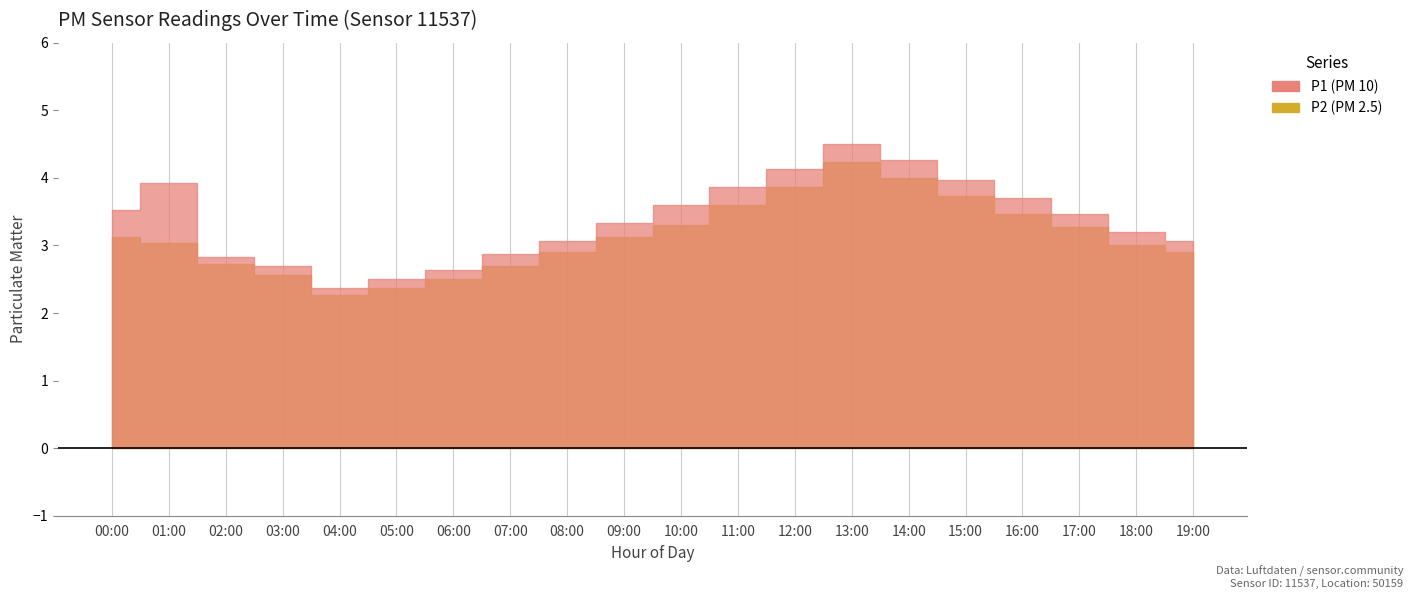

Reading right to left, extract all data points from this chart.

P1: 19:00=3.1	18:00=3.2	17:00=3.5	16:00=3.7	15:00=4.0	14:00=4.3	13:00=4.5	12:00=4.1	11:00=3.9	10:00=3.6	09:00=3.3	08:00=3.1	07:00=2.9	06:00=2.6	05:00=2.5	04:00=2.4	03:00=2.7	02:00=2.8	01:00=3.9	00:00=3.5
P2: 19:00=2.9	18:00=3.0	17:00=3.3	16:00=3.5	15:00=3.7	14:00=4.0	13:00=4.2	12:00=3.9	11:00=3.6	10:00=3.3	09:00=3.1	08:00=2.9	07:00=2.7	06:00=2.5	05:00=2.4	04:00=2.3	03:00=2.6	02:00=2.7	01:00=3.0	00:00=3.1